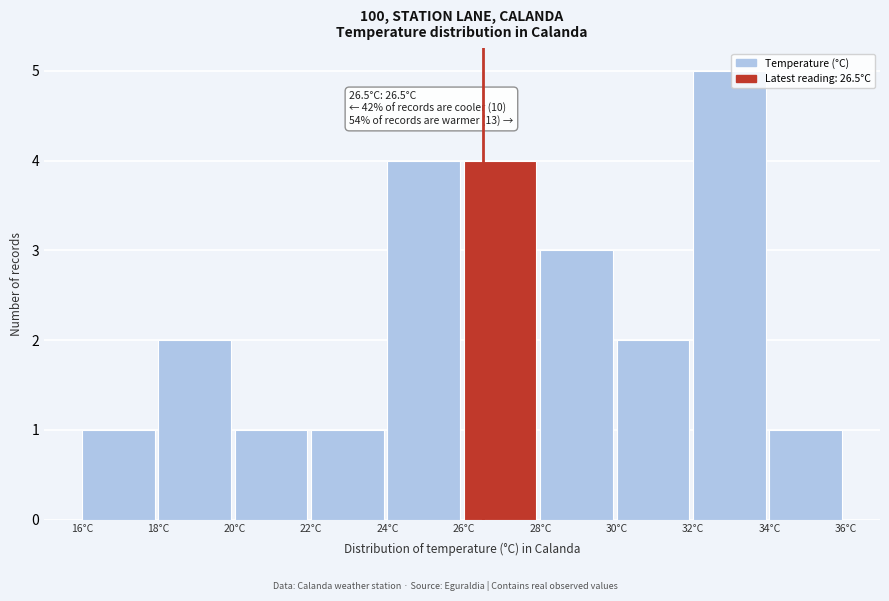

Over which range of the x-axis is the bar tallest?

32 to 34